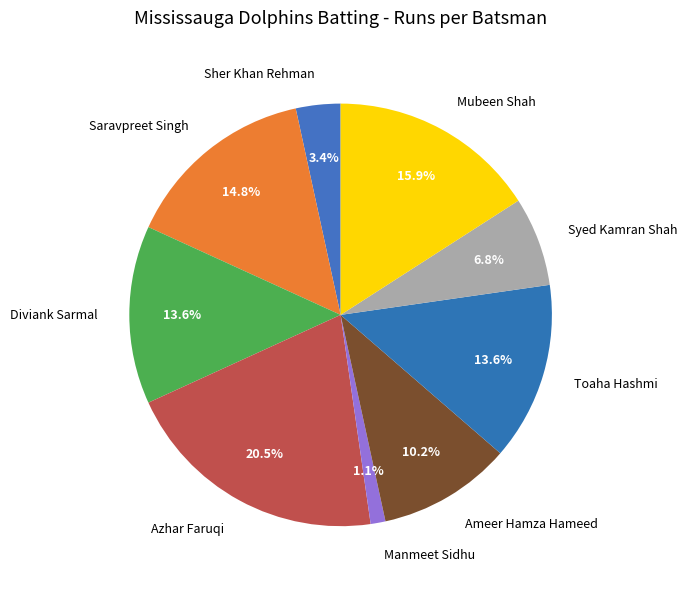

To the nearest percent, what is the average slice percentage?

11%